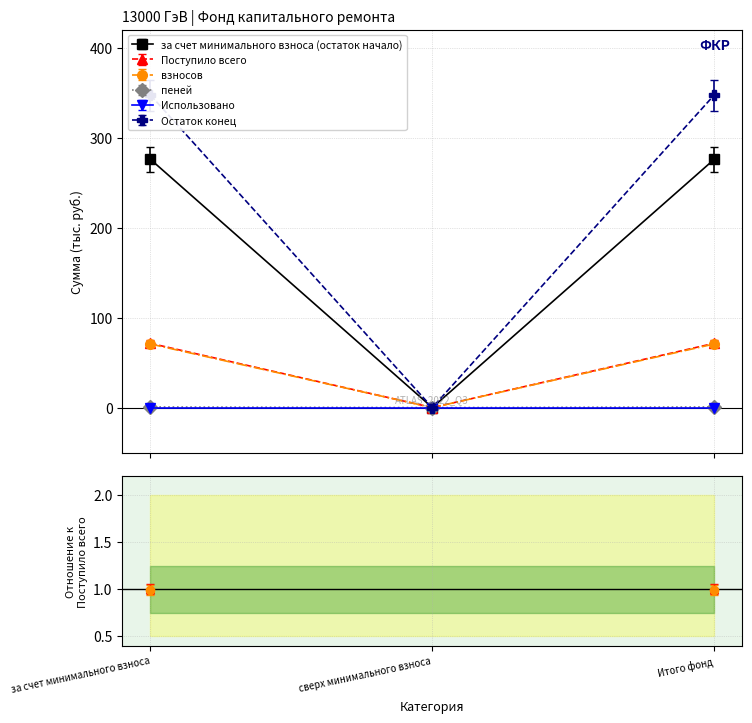

What is the value of the за счет минимального взноса (остаток начало) point at the 1st from the left?

275.7